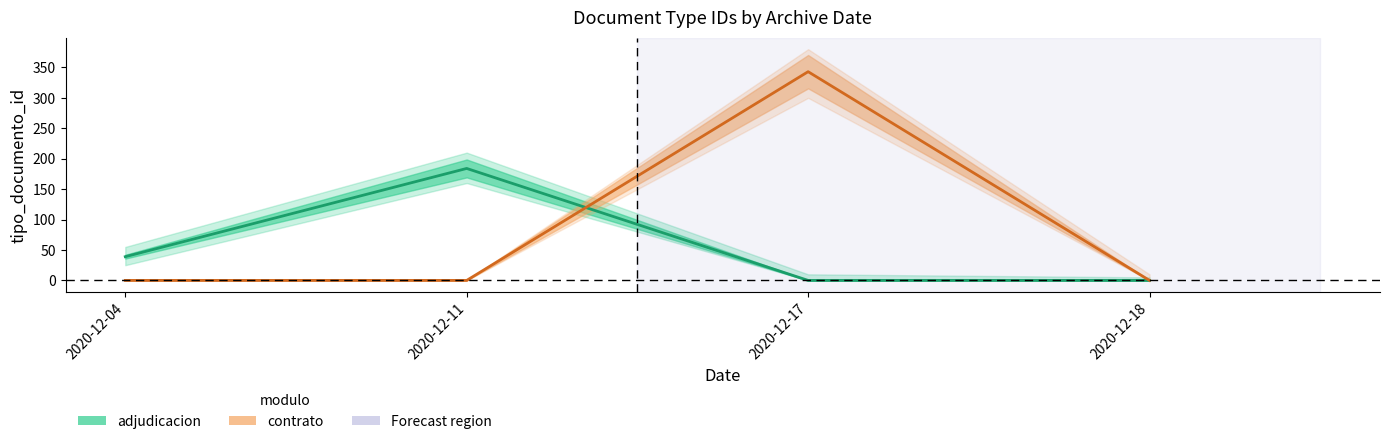

Between 2020-12-04 and 2020-12-17, which series saw the biggest shift?

contrato